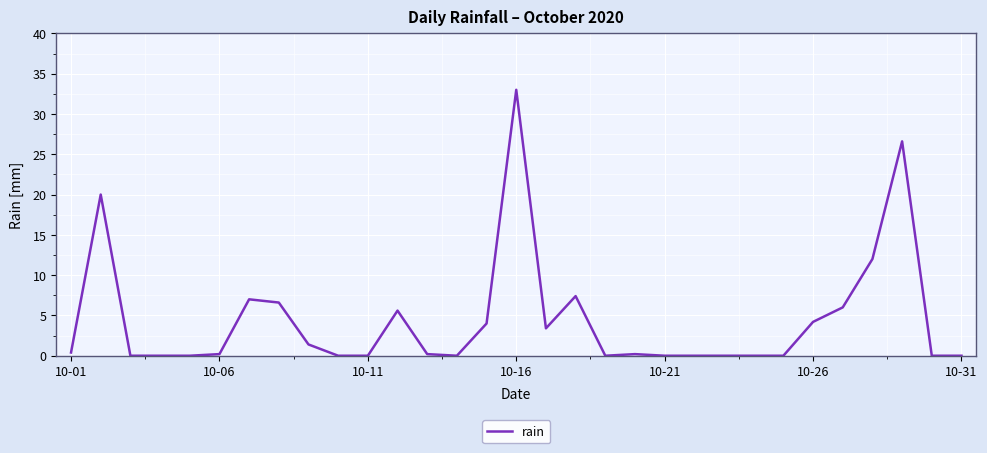

What is the greatest value displayed?

33.0